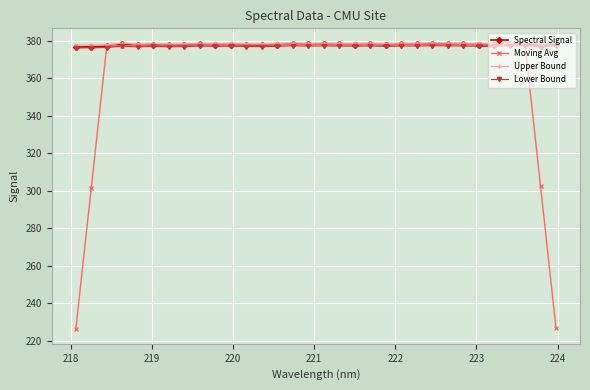

True or false: Lower Bound has more than 0 interior local peaks.

True